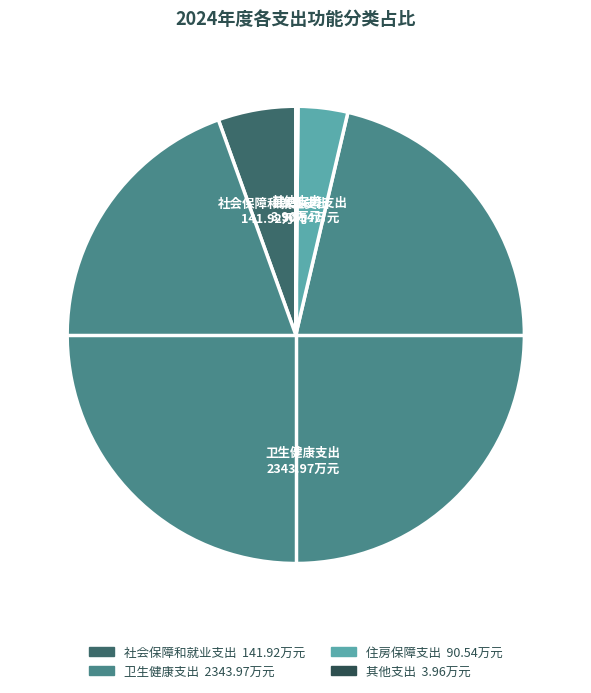

Is there any slice that represents more than half of the pie?

Yes